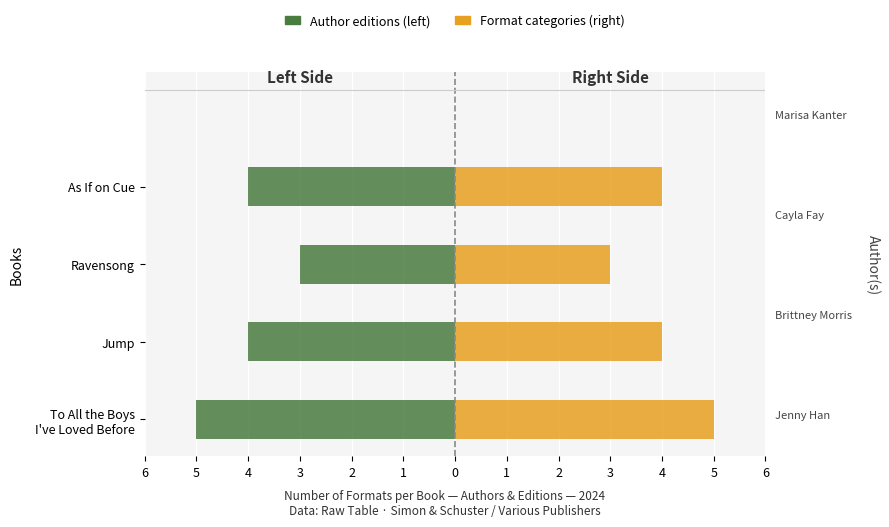

List the series in order of their peak value, lowest first.

Left Formats (Author editions), Right Formats (Categories)